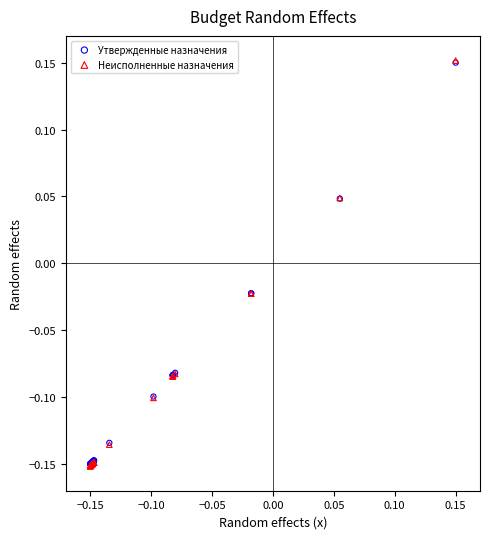

What are all the series names shown in the legend?

Утвержденные назначения, Неисполненные назначения